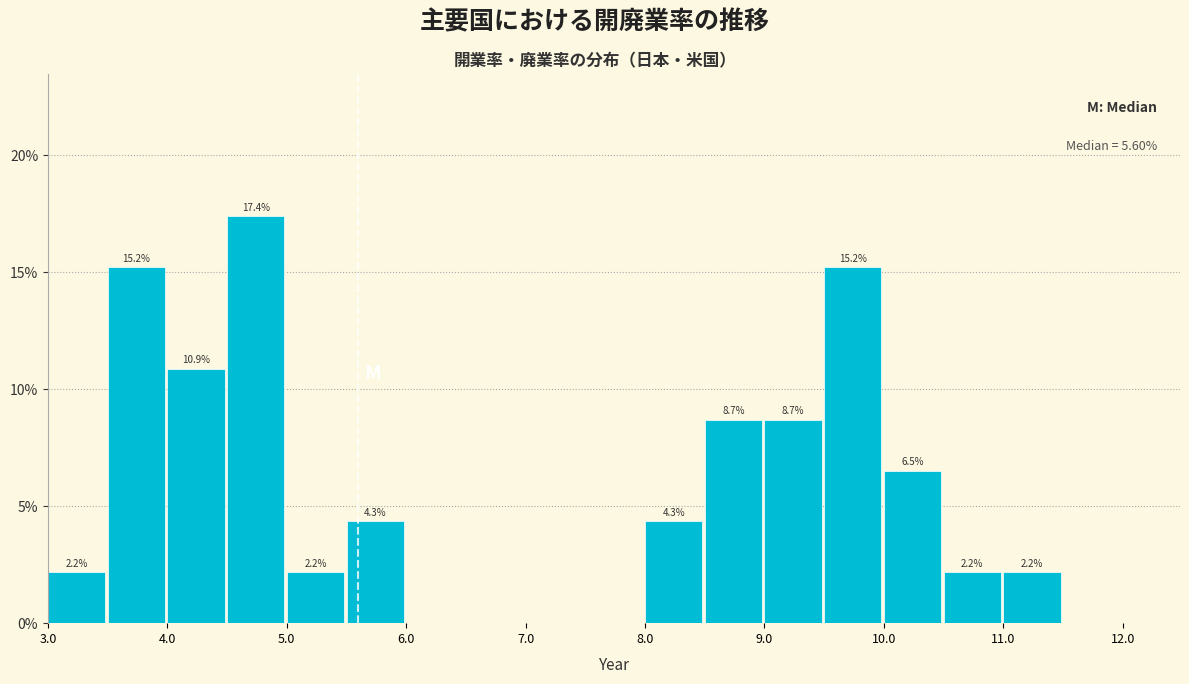

Over which range of the x-axis is the bar tallest?

4.5 to 5.0